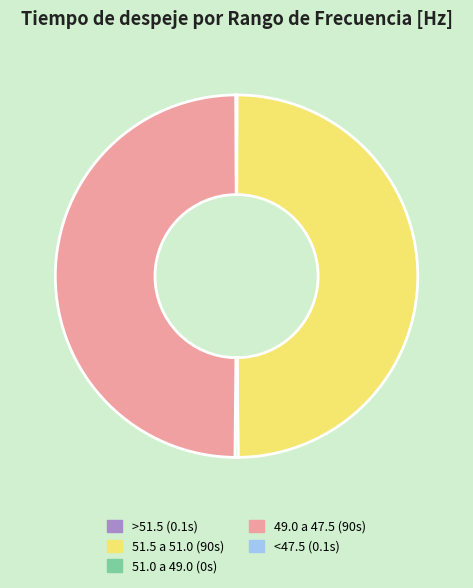

Is the sum of 51.5 a 51.0 (90s) and 49.0 a 47.5 (90s) greater than half?

Yes